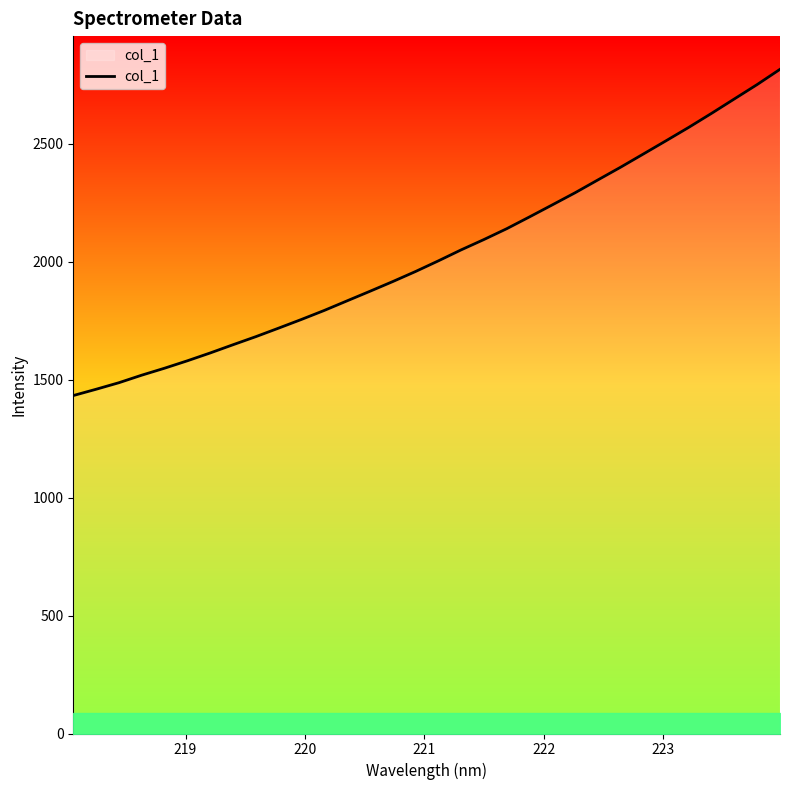

What is the greatest value displayed?

2815.7